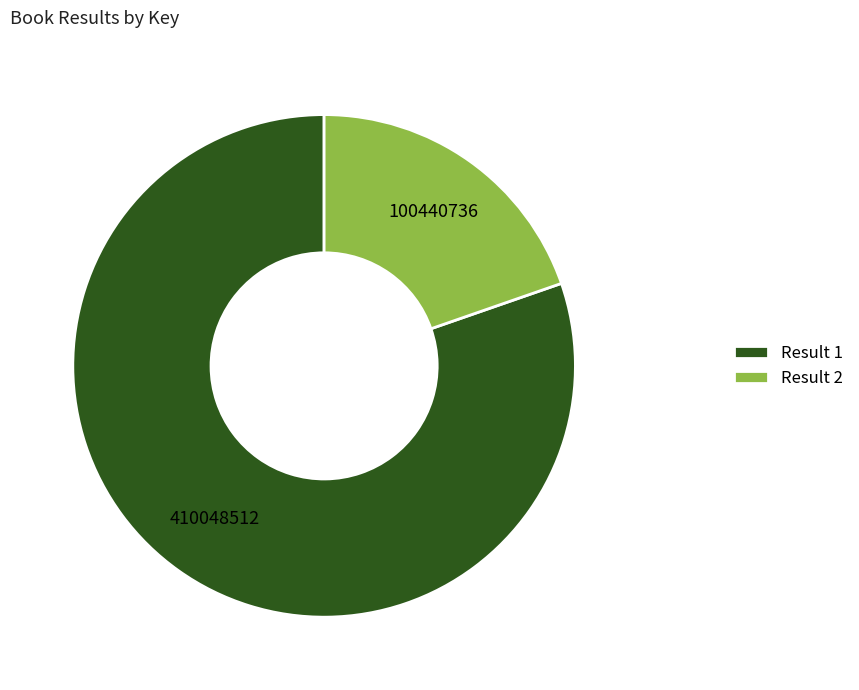

Which has a higher value, Result 2 or Result 1?

Result 1